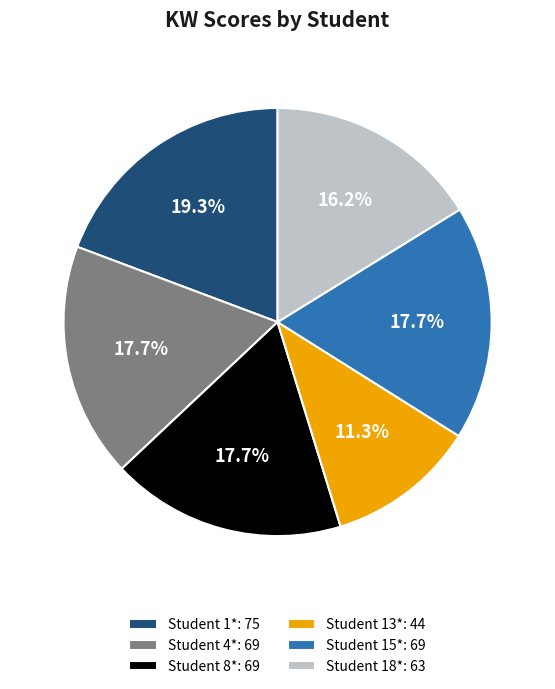

True or false: Student 15* accounts for 18% of the total.

True